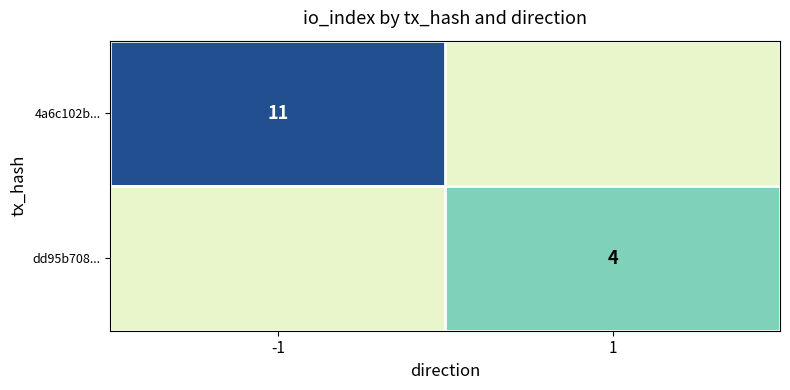

The 4a6c102b... series shows 11 at -1. True or false?

True